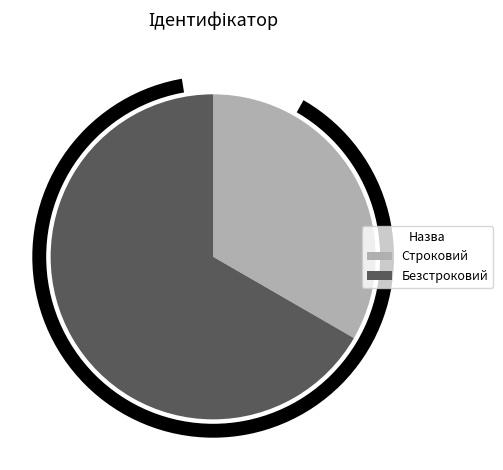

The Безстроковий slice represents 67% of the pie. True or false?

True